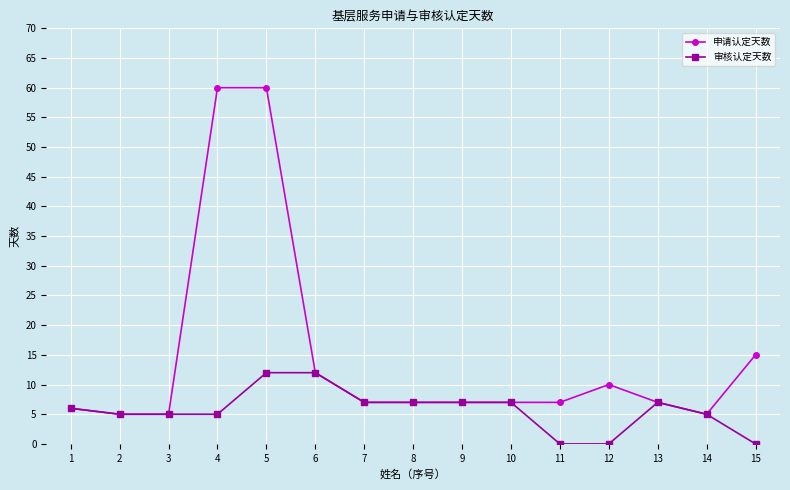

Is it true that 审核认定天数 equals 2 at 8?

False